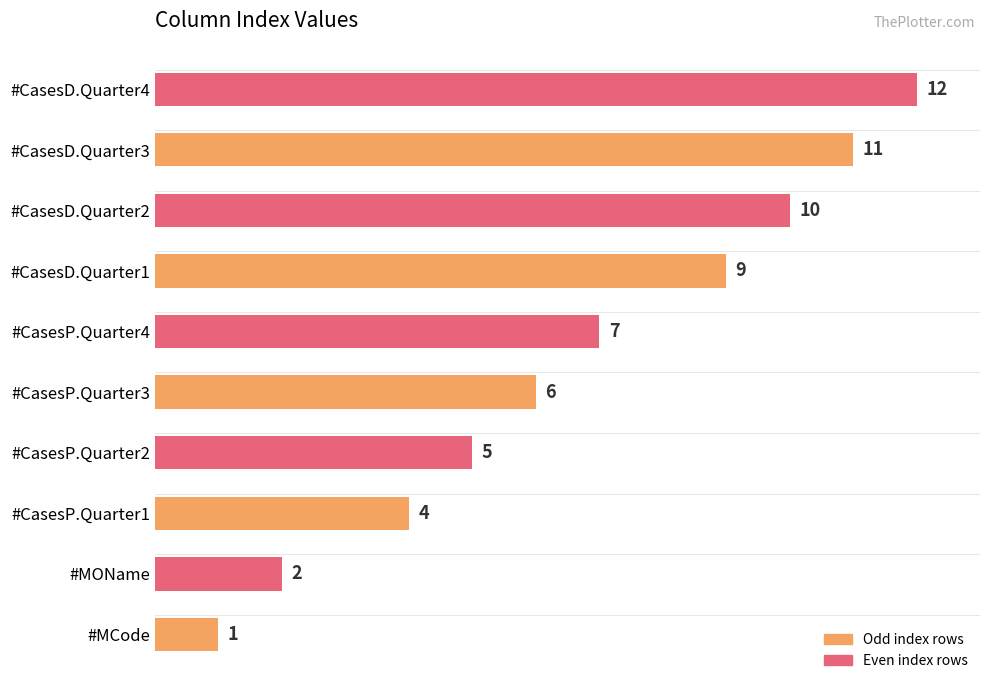

Rank the categories by value from lowest to highest.

#MCode, #MOName, #CasesP.Quarter1, #CasesP.Quarter2, #CasesP.Quarter3, #CasesP.Quarter4, #CasesD.Quarter1, #CasesD.Quarter2, #CasesD.Quarter3, #CasesD.Quarter4